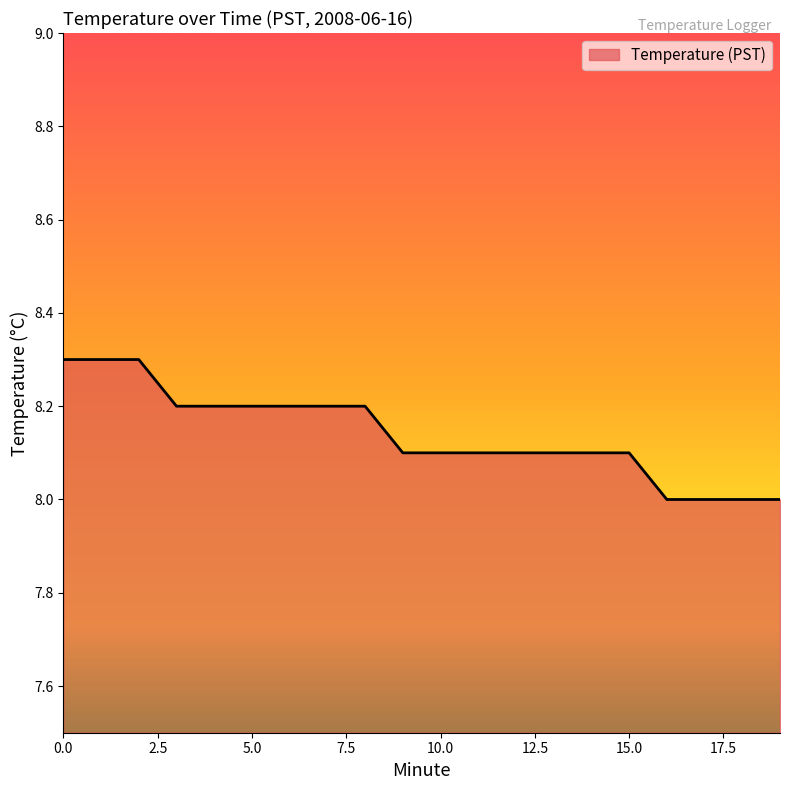

What is the smallest value displayed?

8.0